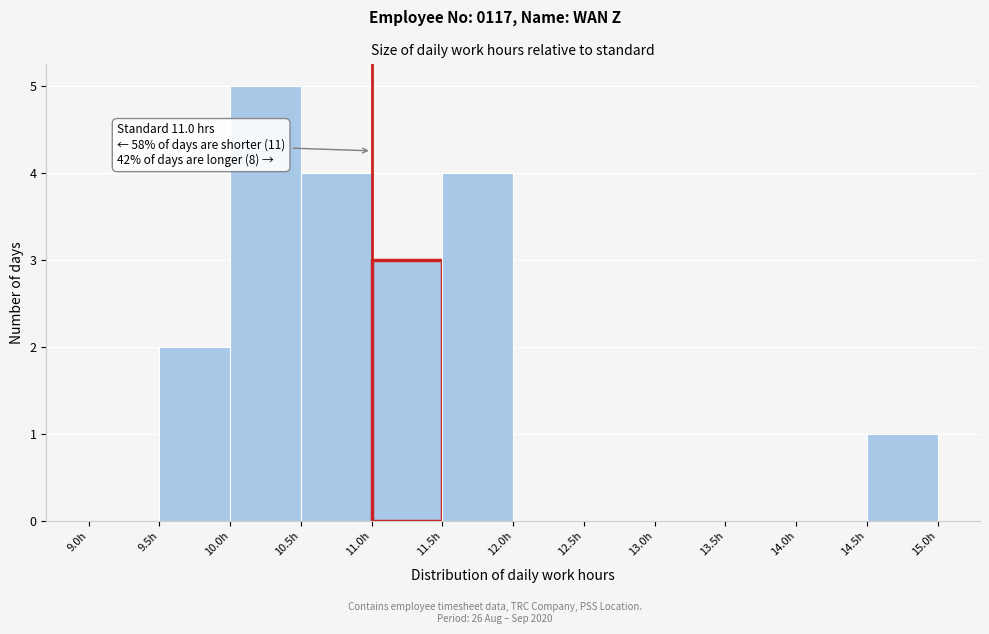

Which range on the x-axis has the tallest bar?

10.0 to 10.5